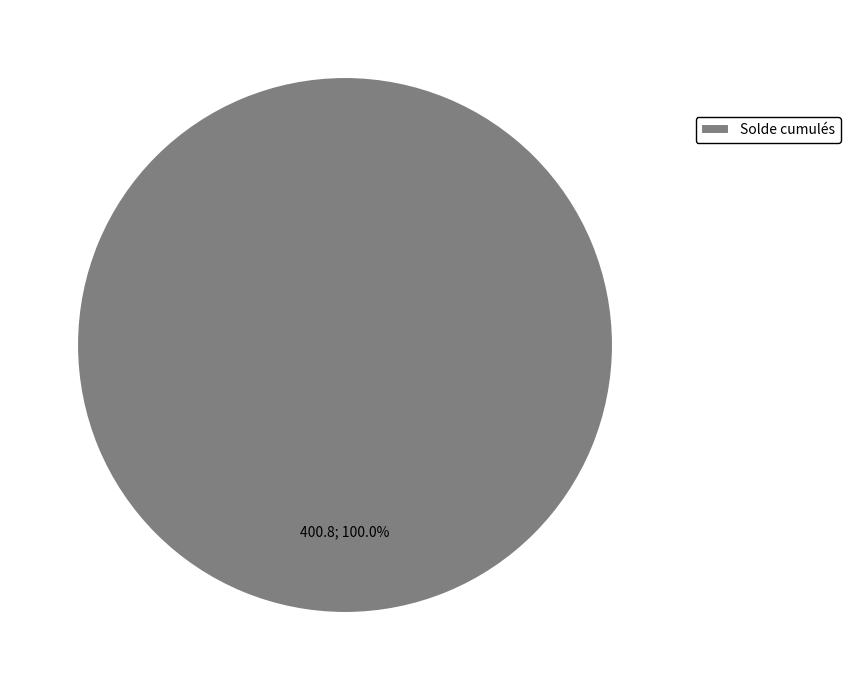

Rank the categories by value from highest to lowest.

Solde cumulés